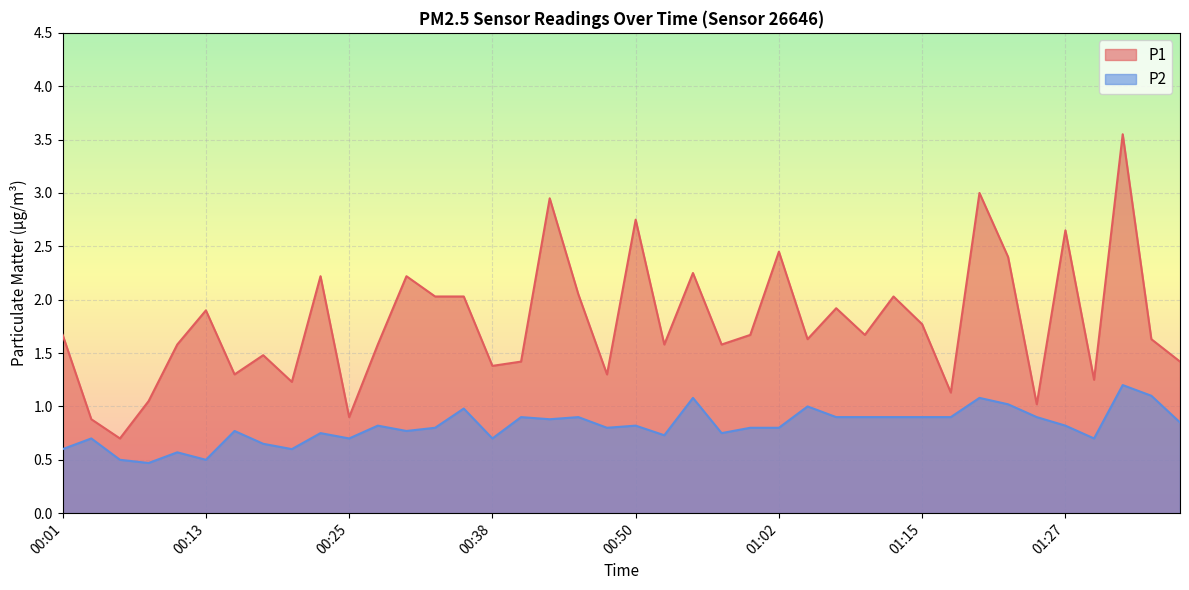

Between 00:03 and 01:02, which is larger?

01:02